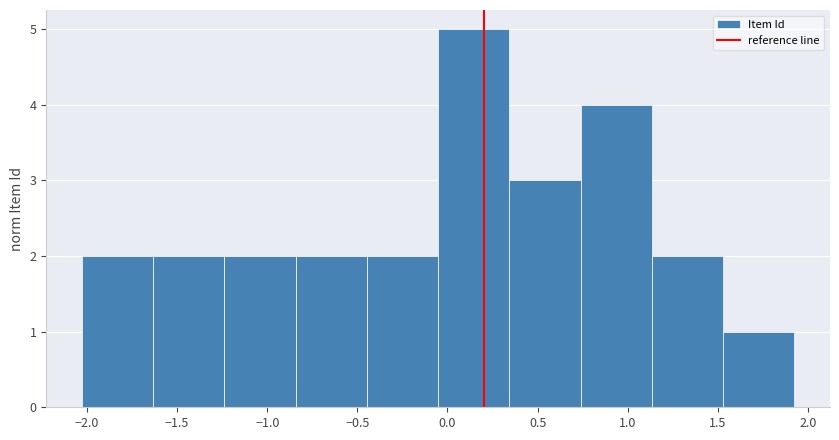

How tall is the bar that spans 1.55 to 1.90 on the x-axis? Neither the bar edges nor the heights are printed on the chart, so give them approximately, as read against the axes.

1